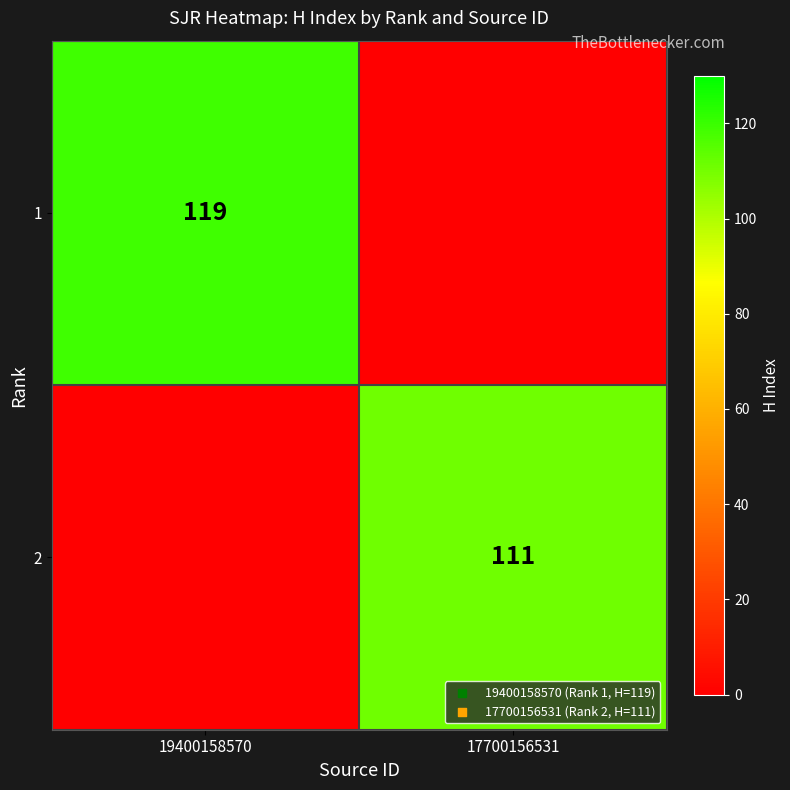

How many data points does each series have?

2